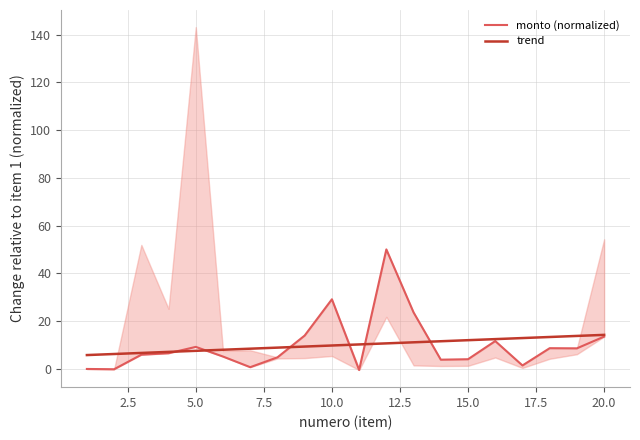

The value of trend at 15.0 is 12.0. True or false?

True